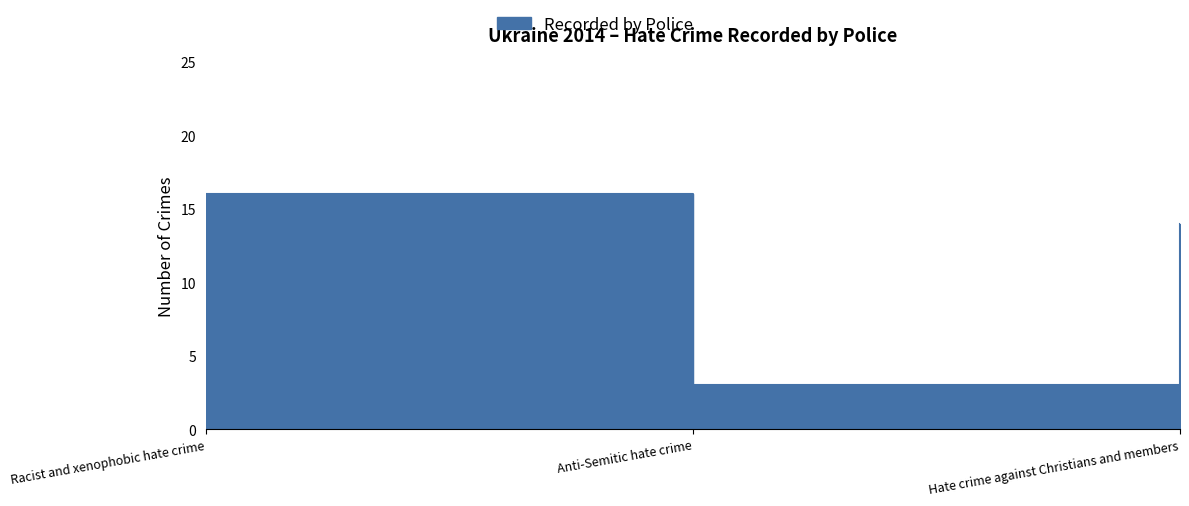

Where is the data nearest to the value 9?

Hate crime against Christians and members